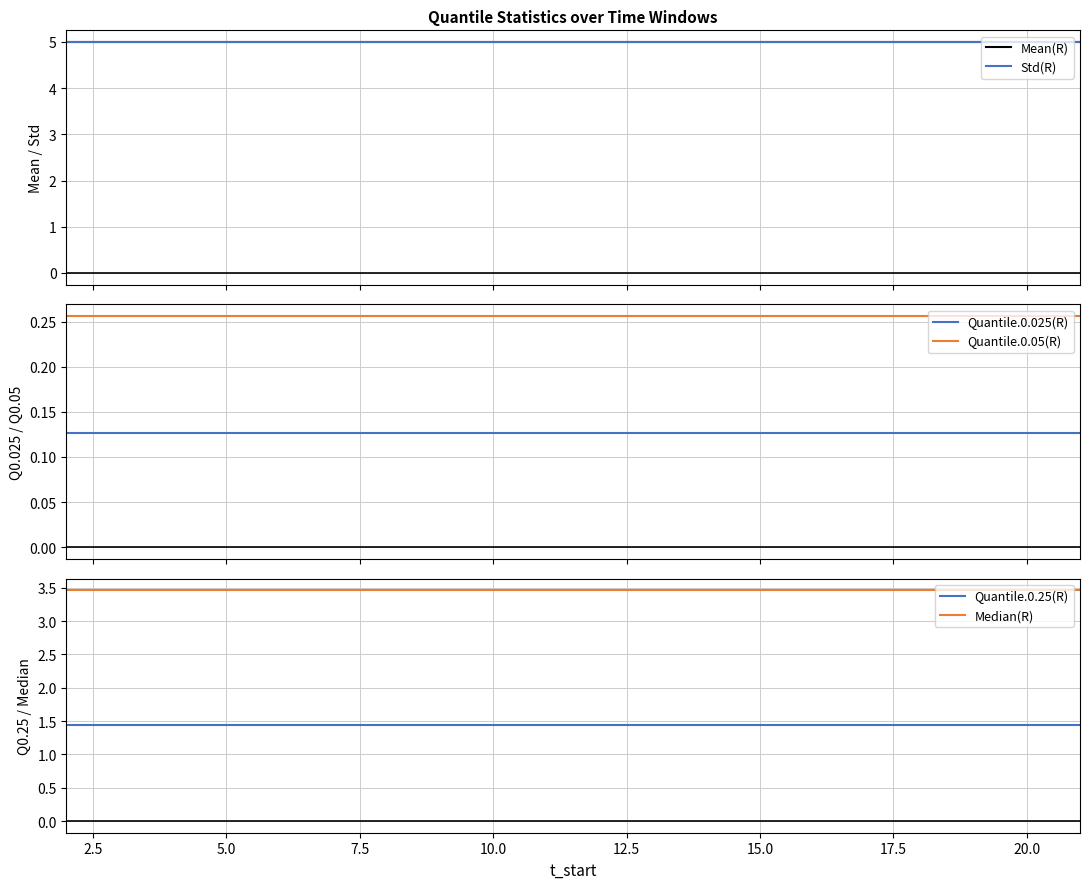

True or false: Quantile.0.025(R) and Quantile.0.05(R) intersect in this chart.

False